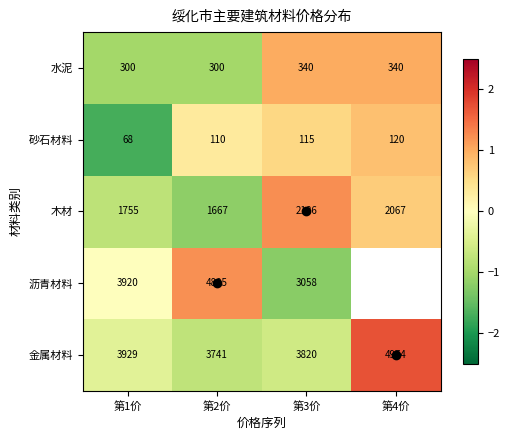

Which has a higher value, 第4价 or 第1价?

第4价